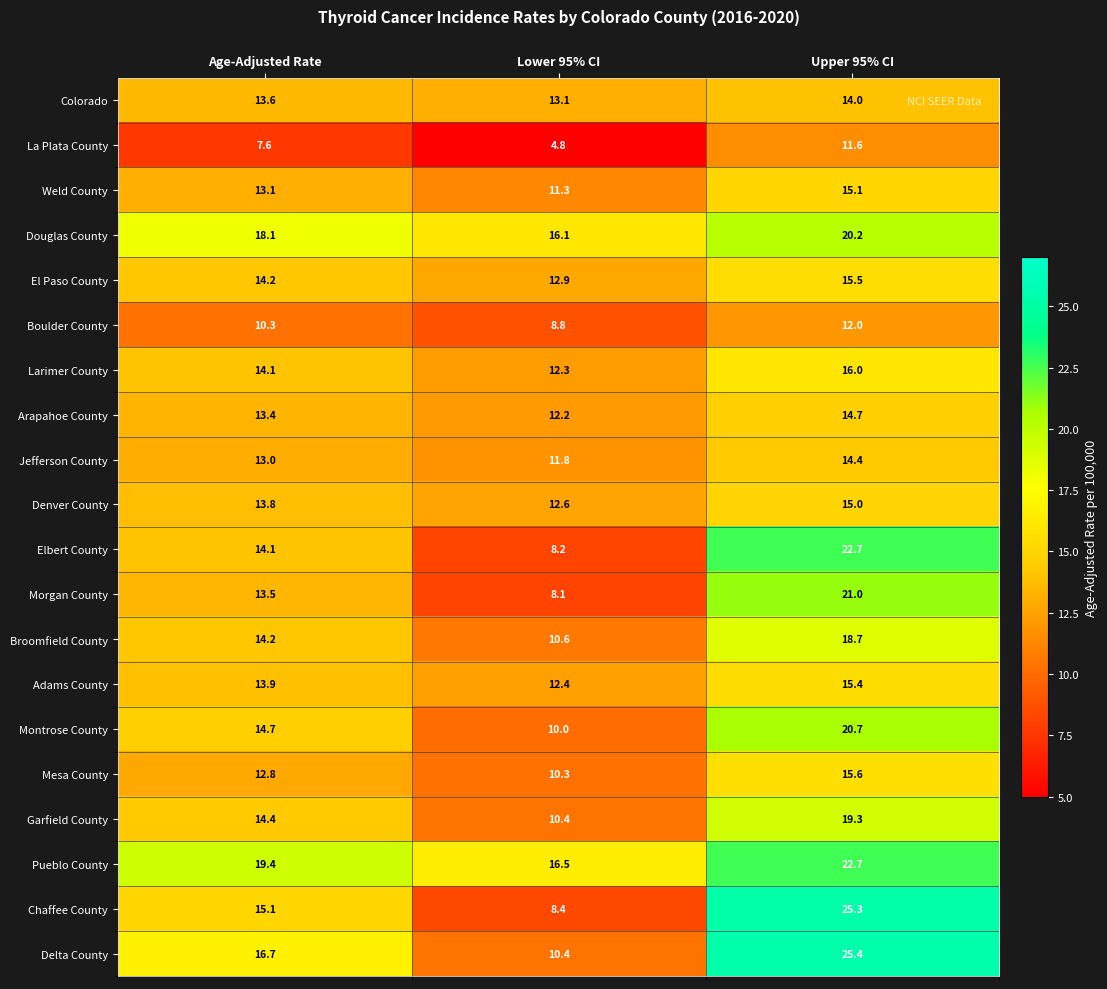

The value of El Paso County at Lower 95% CI is 12.9. True or false?

True